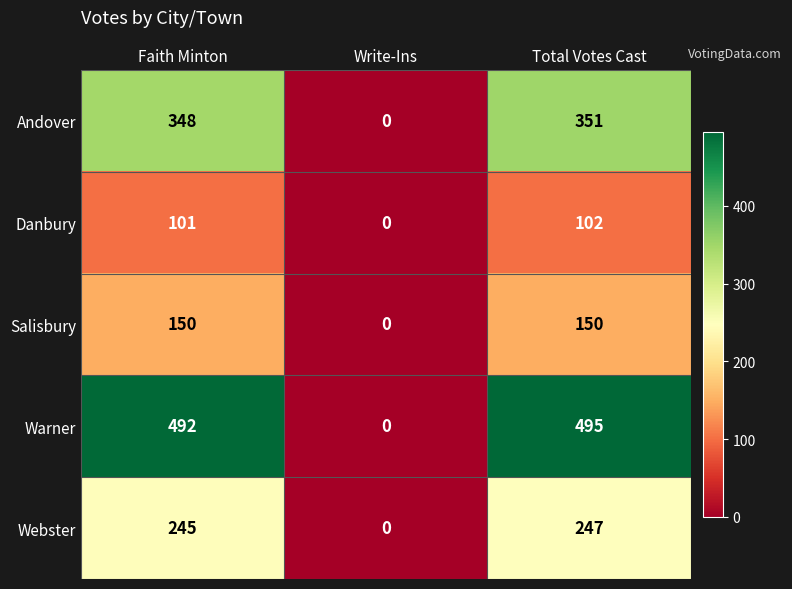

The Webster series shows 247 at Total Votes Cast. True or false?

True